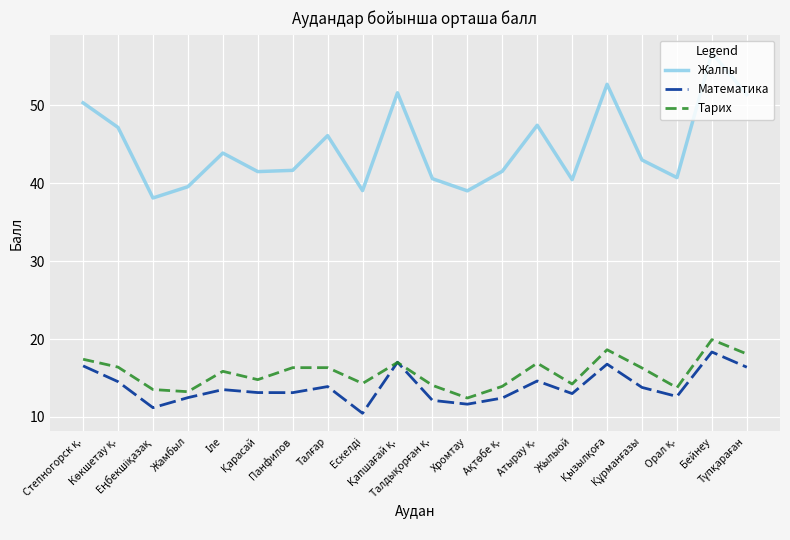

True or false: Тарих and Жалпы intersect in this chart.

False